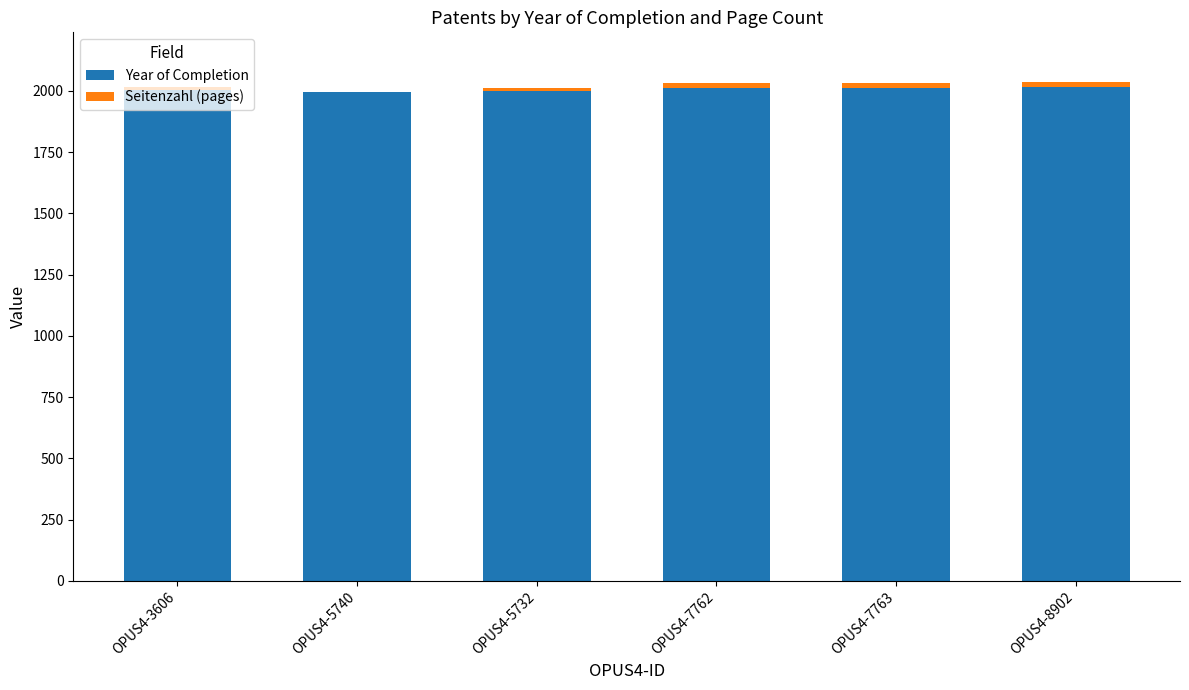

The Year of Completion series shows 2672 at OPUS4-5732. True or false?

False